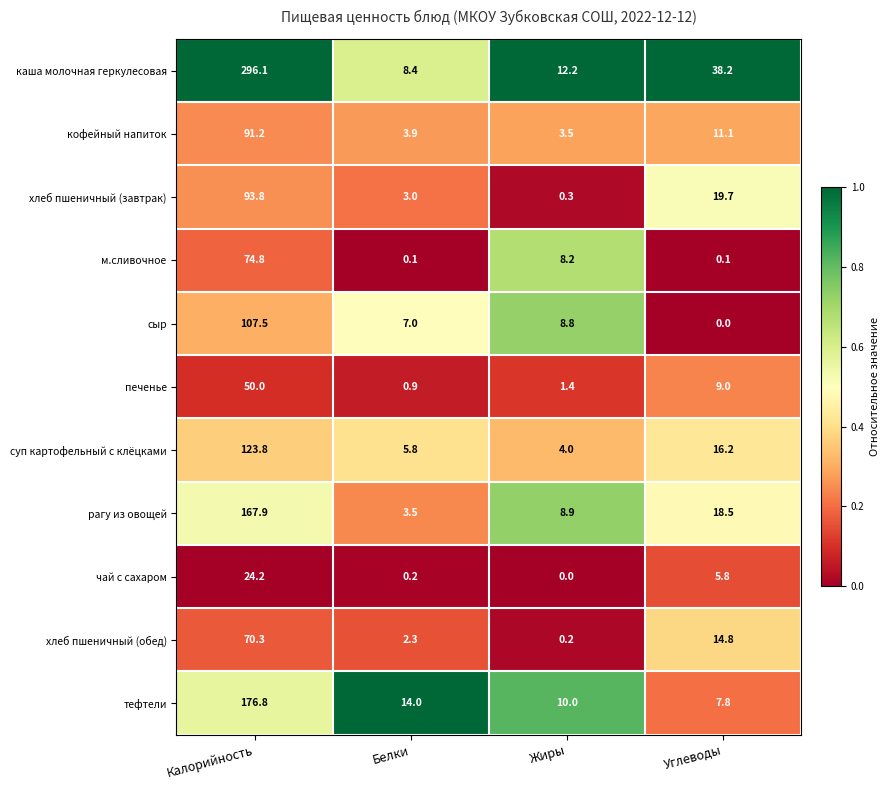

Which series has the widest spread of values?

каша молочная геркулесовая